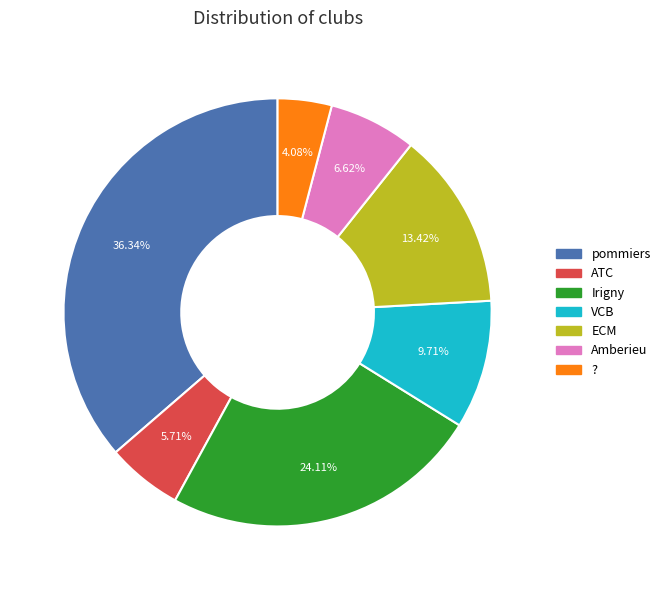

To the nearest percent, what is the average slice percentage?

14%